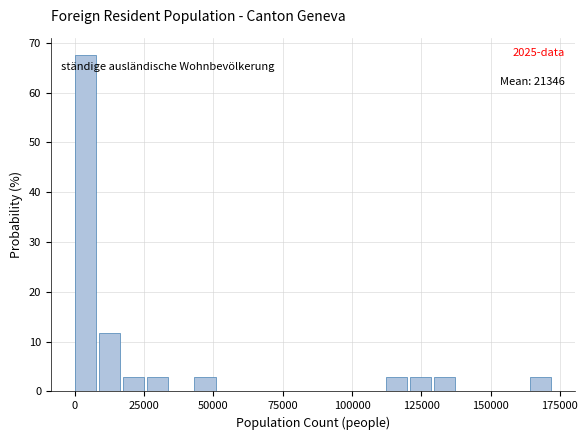

Read against the x-axis, roughly where is the centre of the tallest bar?

5000